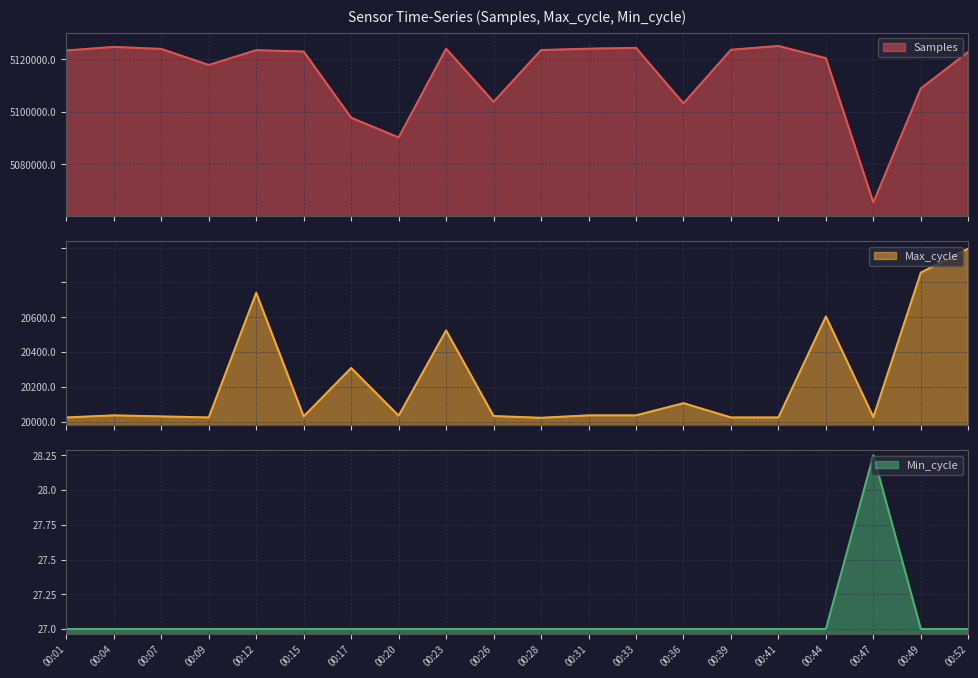

Is it true that Min_cycle equals 27 at 00:36?

True